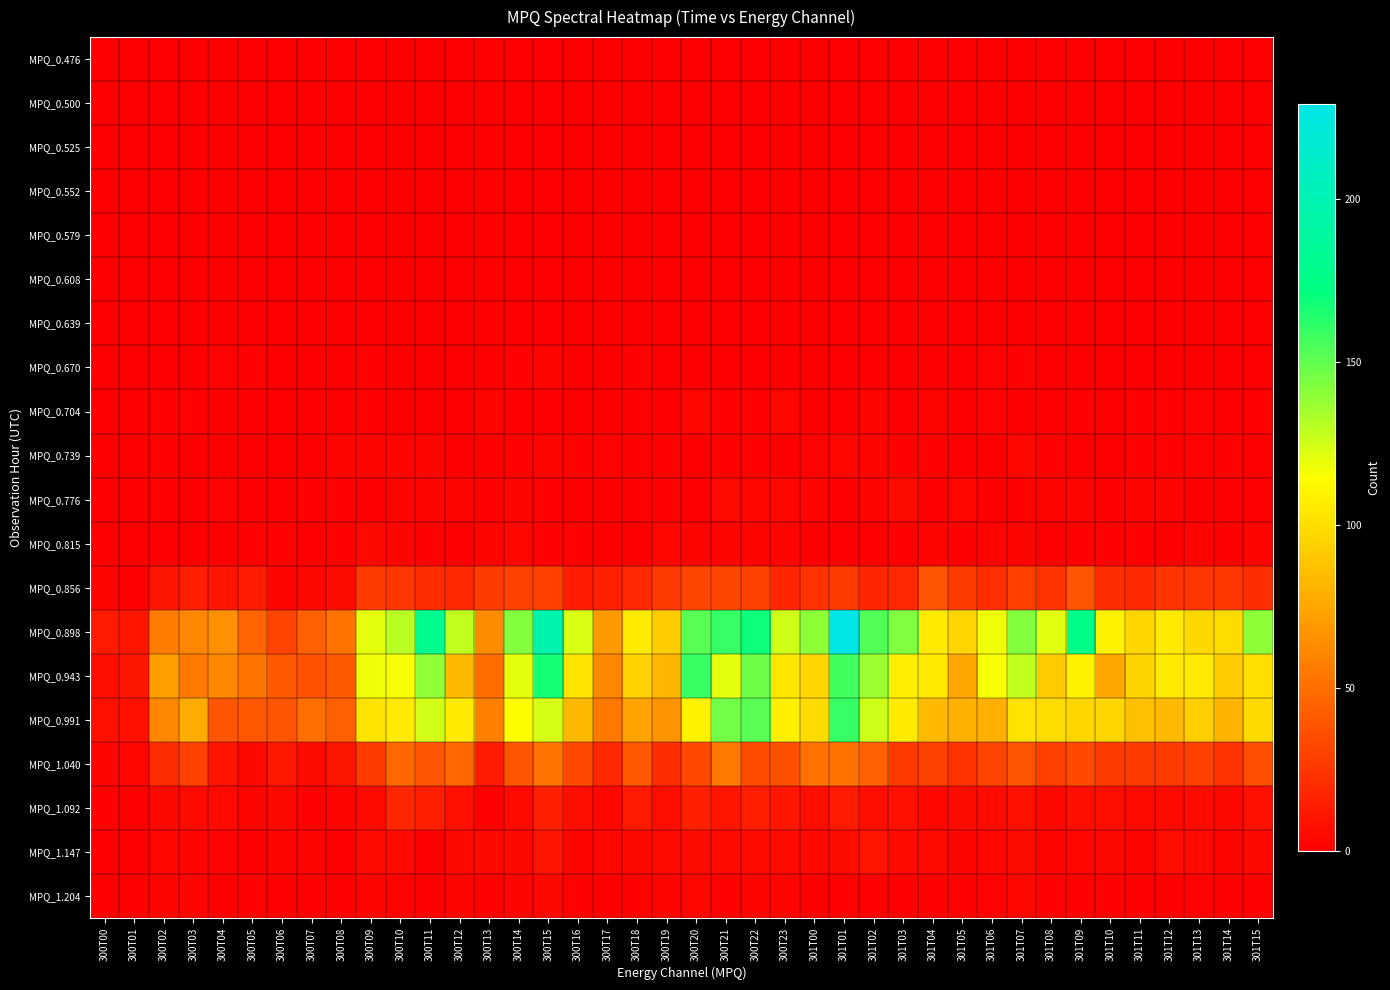

At how many categories does at least one series exceed 170?

4